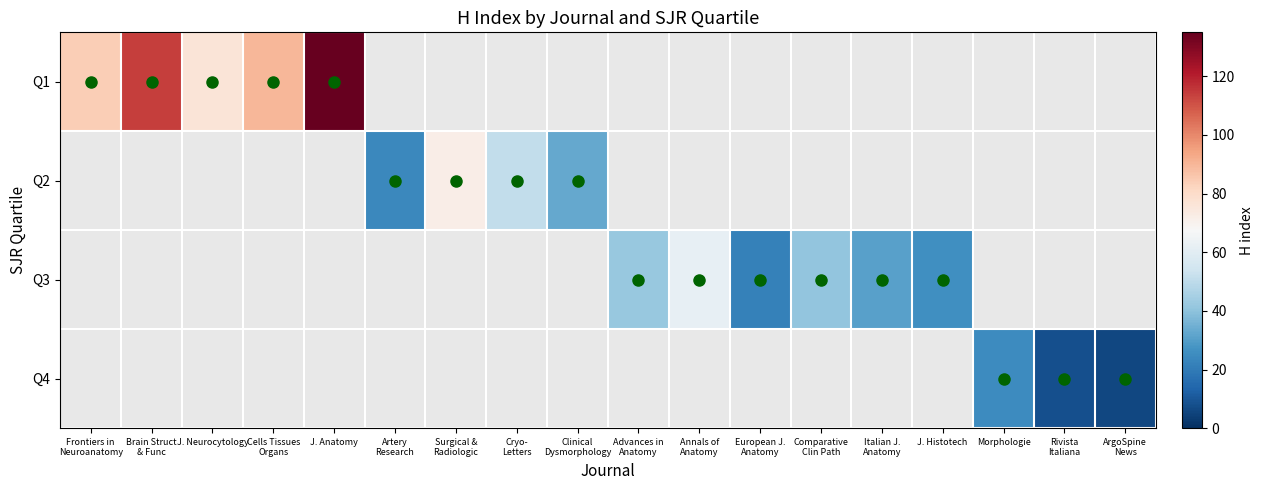

Reading left to right, extract all data points from this chart.

Q1: Frontiers in
Neuroanatomy=84	Brain Struct
& Func=114	J. Neurocytology=76	Cells Tissues
Organs=90	J. Anatomy=135	Artery
Research=0	Surgical &
Radiologic=0	Cryo-
Letters=0	Clinical
Dysmorphology=0	Advances in
Anatomy=0	Annals of
Anatomy=0	European J.
Anatomy=0	Comparative
Clin Path=0	Italian J.
Anatomy=0	J. Histotech=0	Morphologie=0	Rivista
Italiana=0	ArgoSpine
News=0
Q2: Frontiers in
Neuroanatomy=0	Brain Struct
& Func=0	J. Neurocytology=0	Cells Tissues
Organs=0	J. Anatomy=0	Artery
Research=24	Surgical &
Radiologic=72	Cryo-
Letters=51	Clinical
Dysmorphology=33	Advances in
Anatomy=0	Annals of
Anatomy=0	European J.
Anatomy=0	Comparative
Clin Path=0	Italian J.
Anatomy=0	J. Histotech=0	Morphologie=0	Rivista
Italiana=0	ArgoSpine
News=0
Q3: Frontiers in
Neuroanatomy=0	Brain Struct
& Func=0	J. Neurocytology=0	Cells Tissues
Organs=0	J. Anatomy=0	Artery
Research=0	Surgical &
Radiologic=0	Cryo-
Letters=0	Clinical
Dysmorphology=0	Advances in
Anatomy=42	Annals of
Anatomy=62	European J.
Anatomy=22	Comparative
Clin Path=41	Italian J.
Anatomy=31	J. Histotech=26	Morphologie=0	Rivista
Italiana=0	ArgoSpine
News=0
Q4: Frontiers in
Neuroanatomy=0	Brain Struct
& Func=0	J. Neurocytology=0	Cells Tissues
Organs=0	J. Anatomy=0	Artery
Research=0	Surgical &
Radiologic=0	Cryo-
Letters=0	Clinical
Dysmorphology=0	Advances in
Anatomy=0	Annals of
Anatomy=0	European J.
Anatomy=0	Comparative
Clin Path=0	Italian J.
Anatomy=0	J. Histotech=0	Morphologie=25	Rivista
Italiana=8	ArgoSpine
News=6